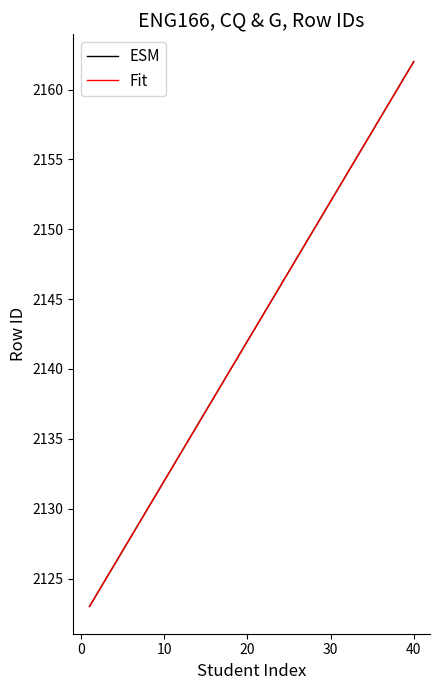

What is the difference between the maximum and minimum values in the Fit series?

39.0